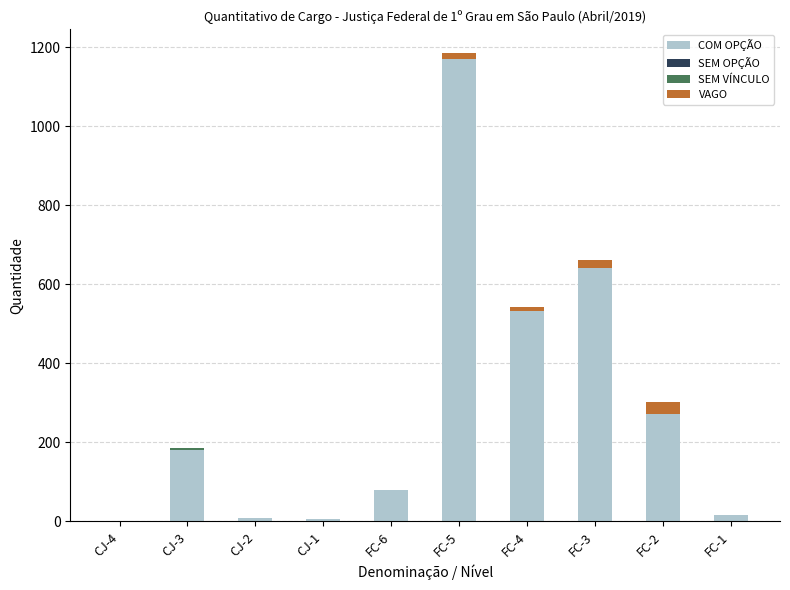

What is the maximum value for COM OPÇÃO?

1171